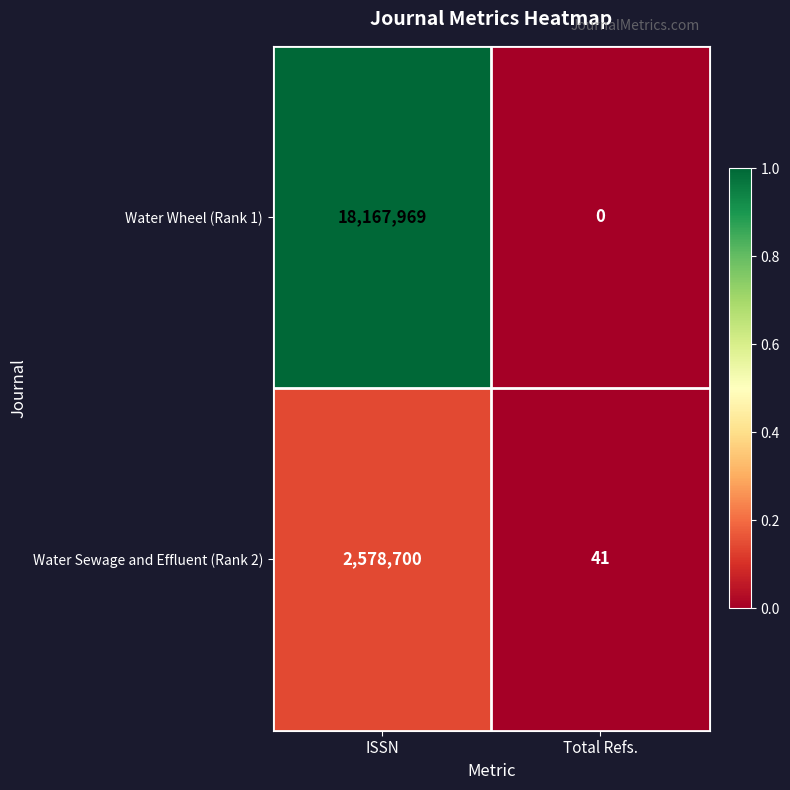

Is it true that Water Sewage and Effluent (Rank 2) equals 3615608 at ISSN?

False